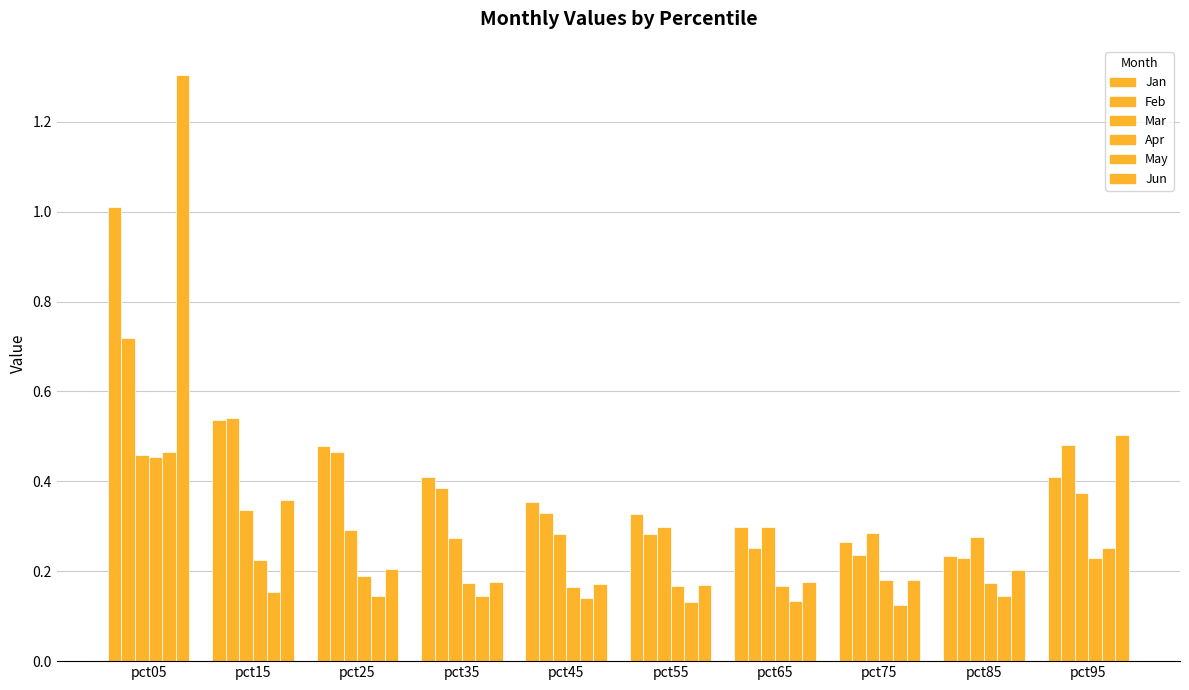

How many bars are there in each group?

6